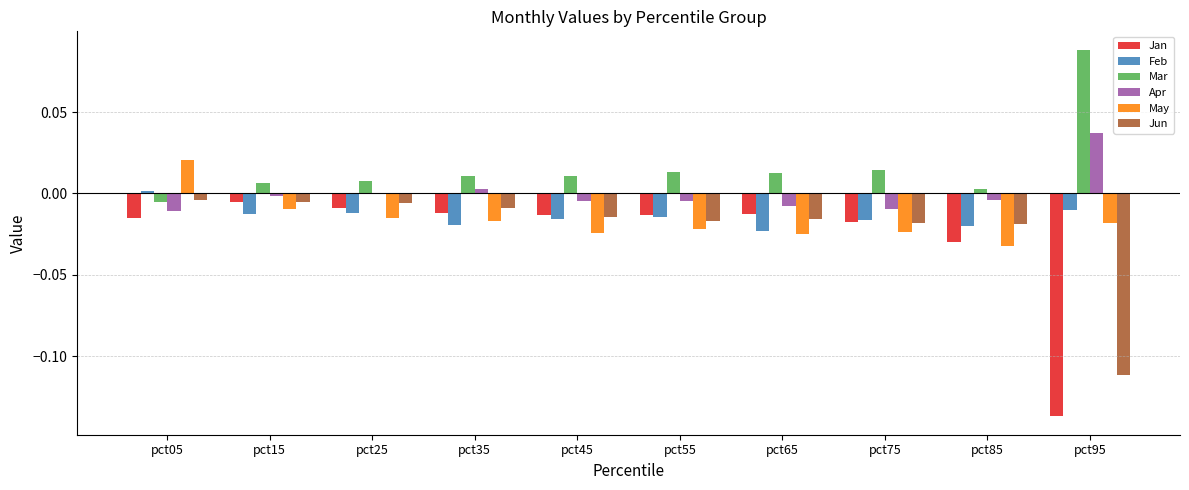

Between pct45 and pct95, which series saw the biggest shift?

Jan